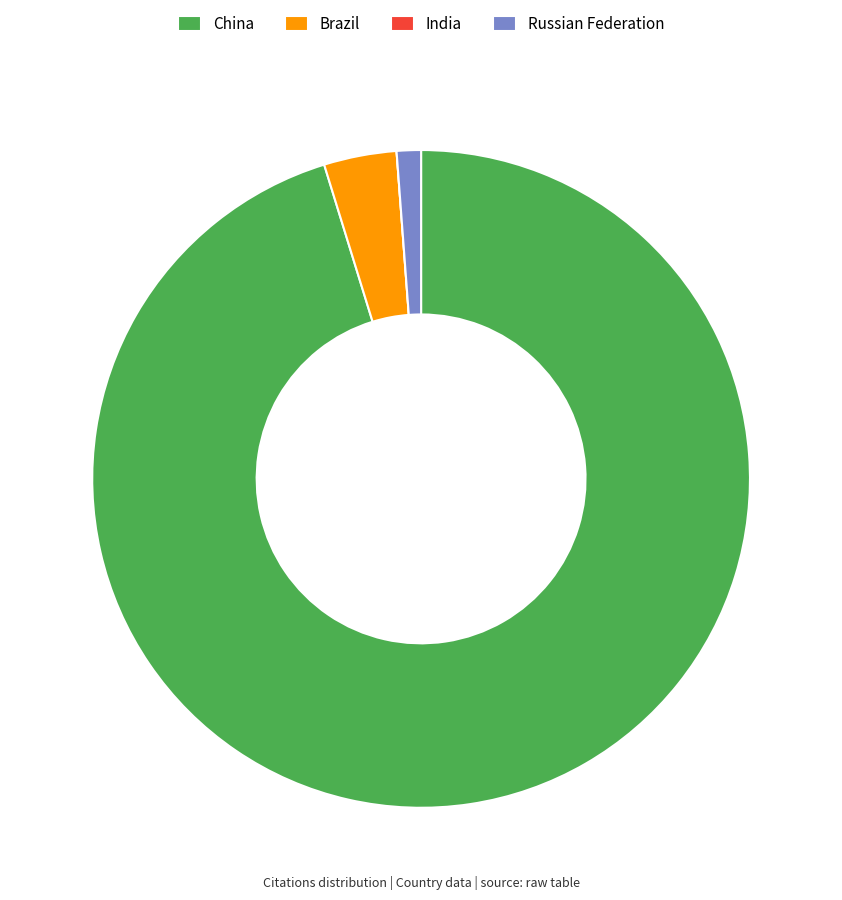

What is the majority slice?

China